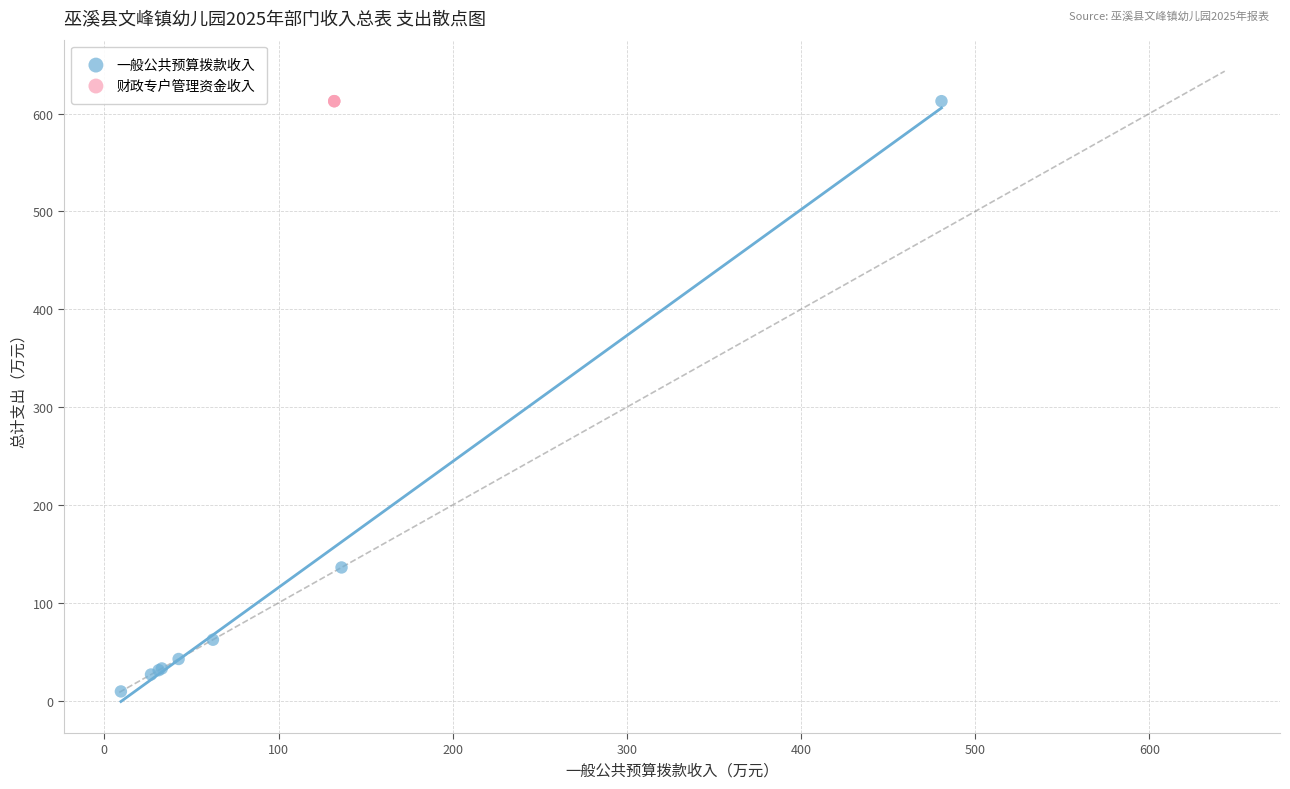

Which series contains the lowest Y value?

一般公共预算拨款收入